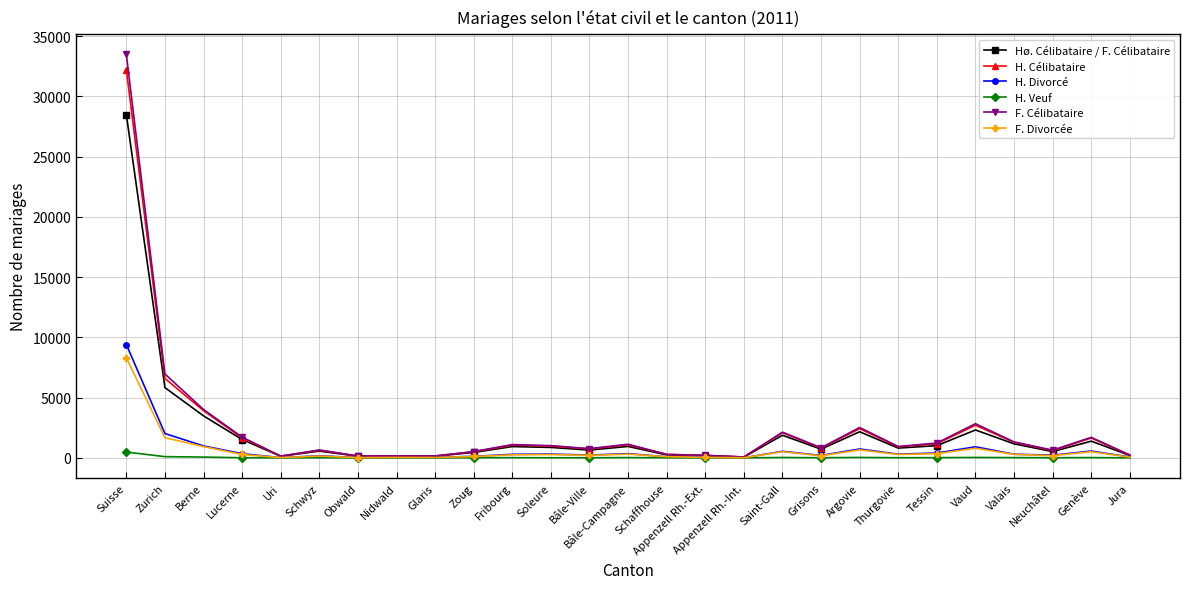

The value of H. Divorcé at Bâle-Ville is 234. True or false?

True